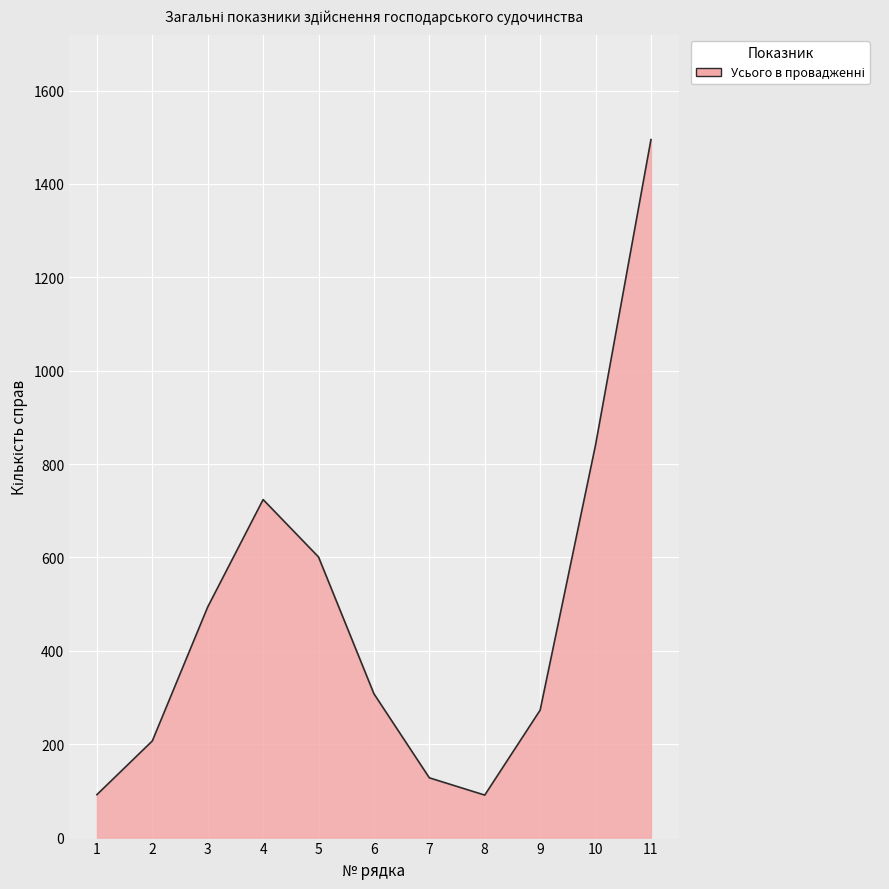

What is the difference between the values at 10 and 2?

634